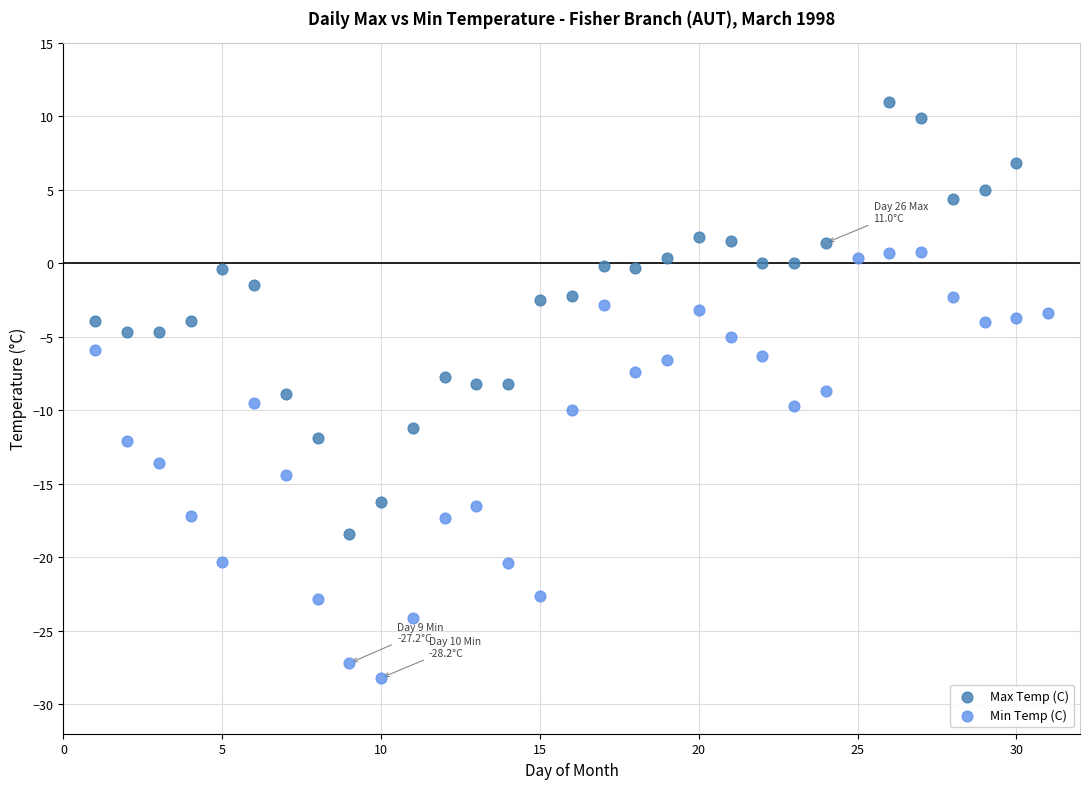

Which series contains the highest Y value?

Max Temp (C)